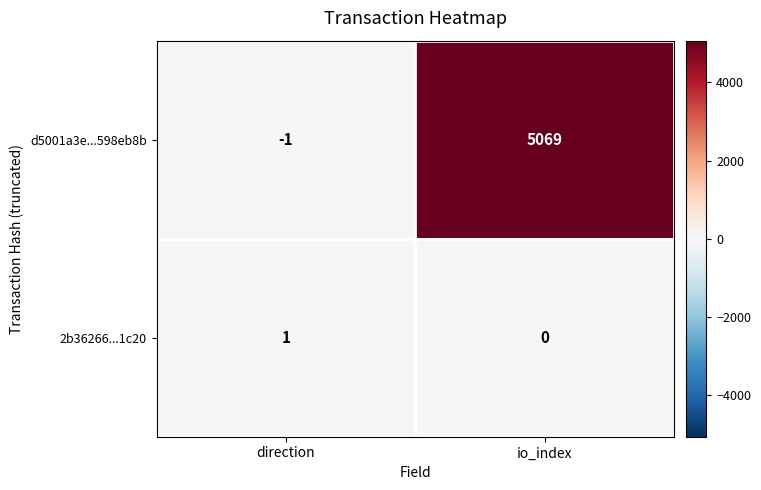

List the series in order of their peak value, lowest first.

2b36266...1c20, d5001a3e...598eb8b